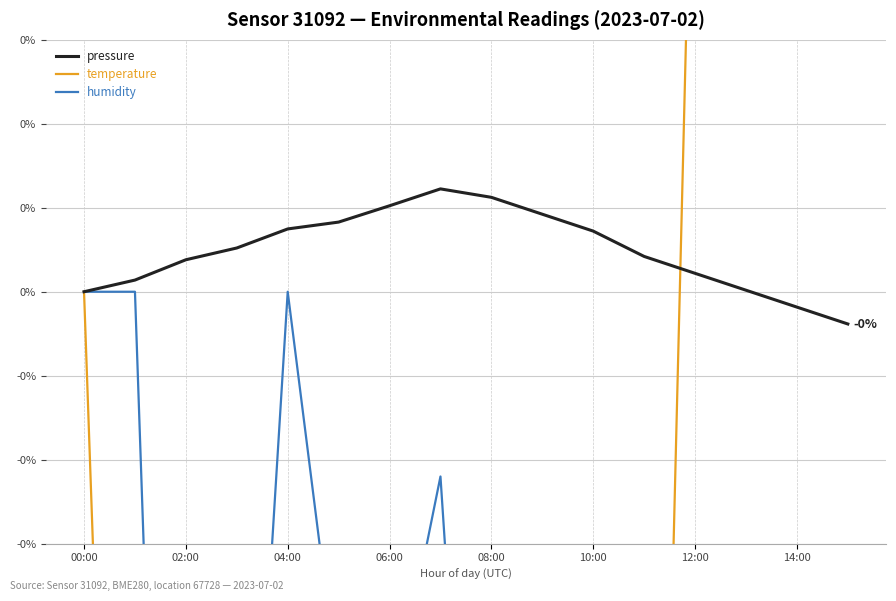

The value of pressure at 10:00 is 0.0. True or false?

True